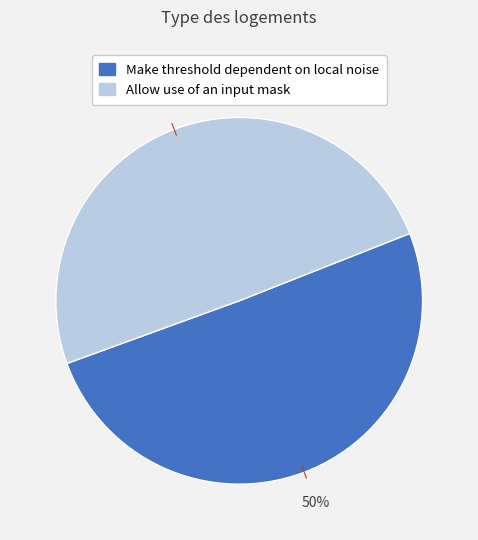

To the nearest percent, what percentage of the pie is Make threshold dependent on local noise?

50%